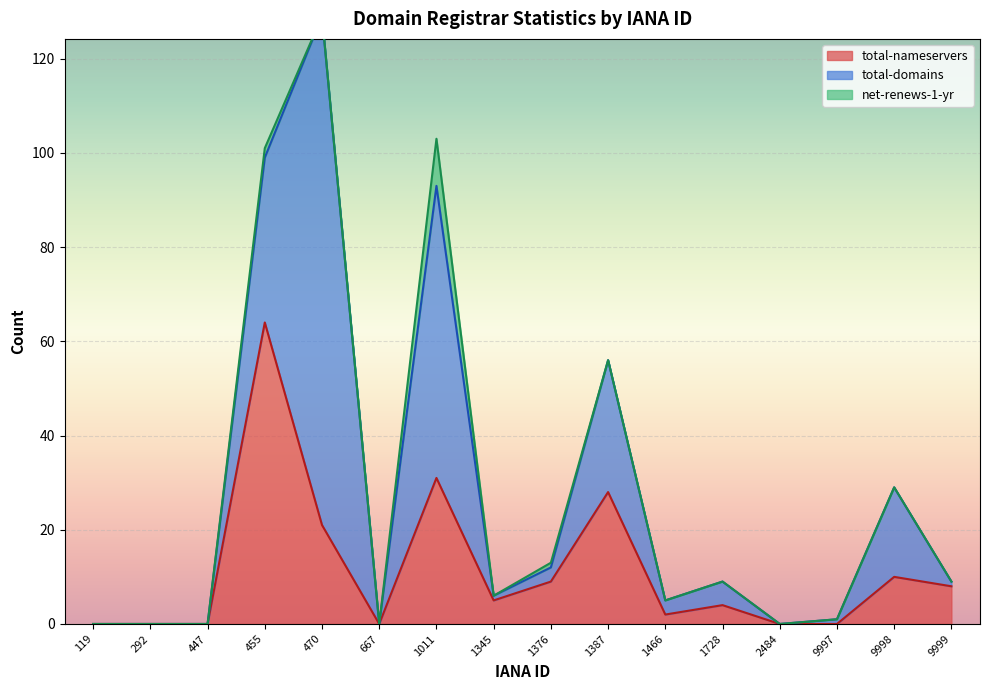

How many interior local peaks does the total-domains series have?

5